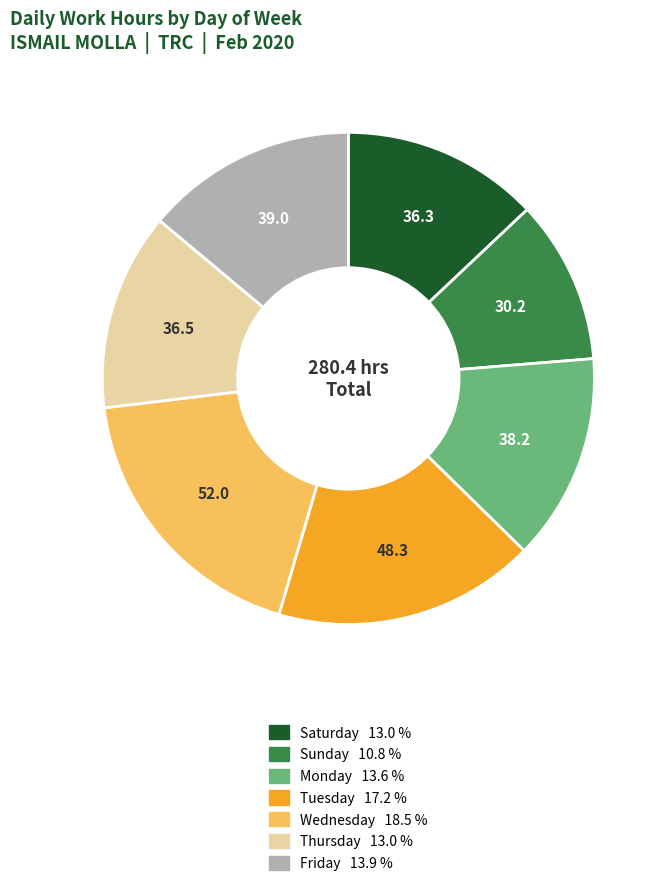

How many slices are in this pie chart?

7